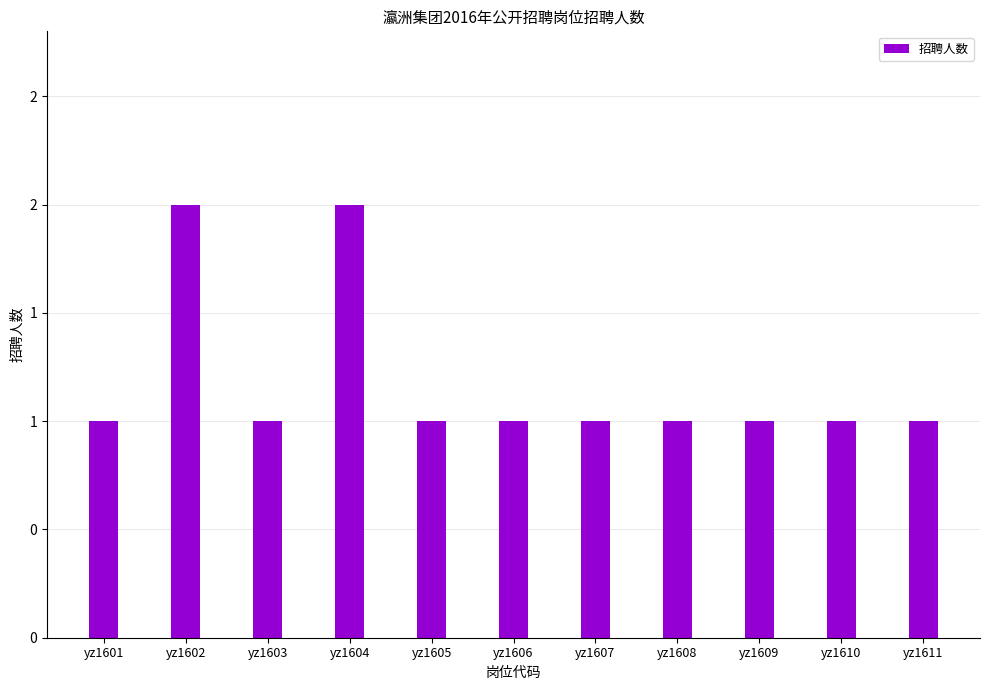

Approximately how many times larger is the value at yz1608 compared to yz1605?

1.0